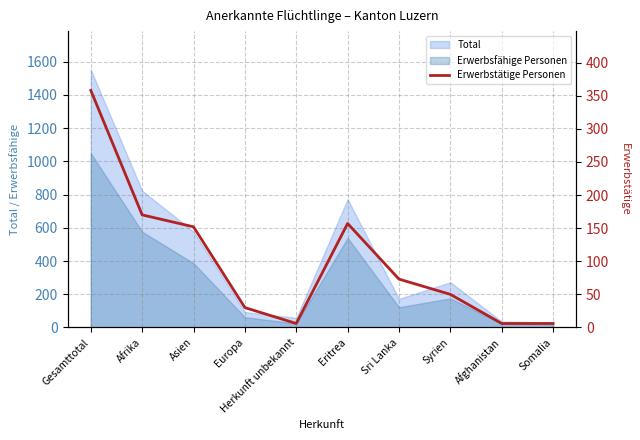

What is the sum of the values at Syrien and Herkunft unbekannt?

56